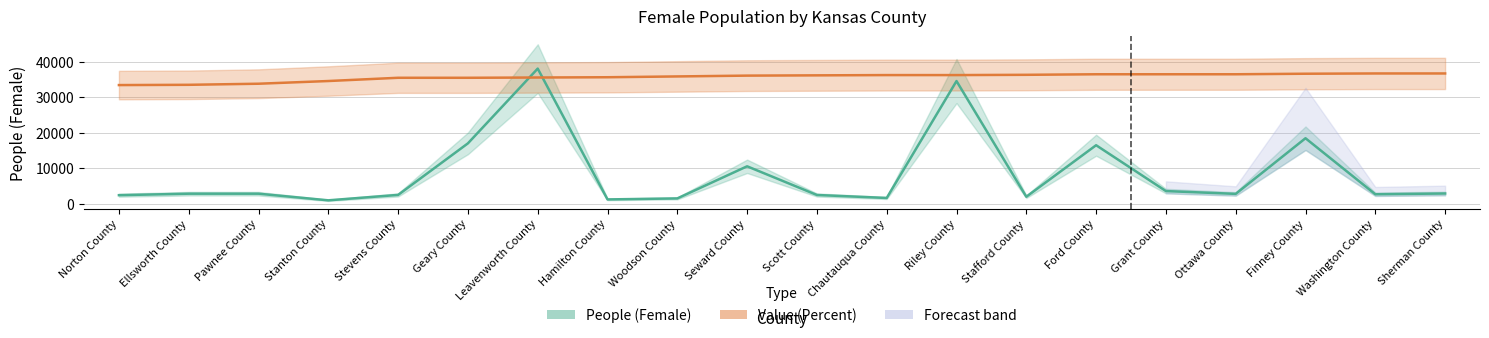

The value of People (Female) at Stanton County is 947.0. True or false?

True